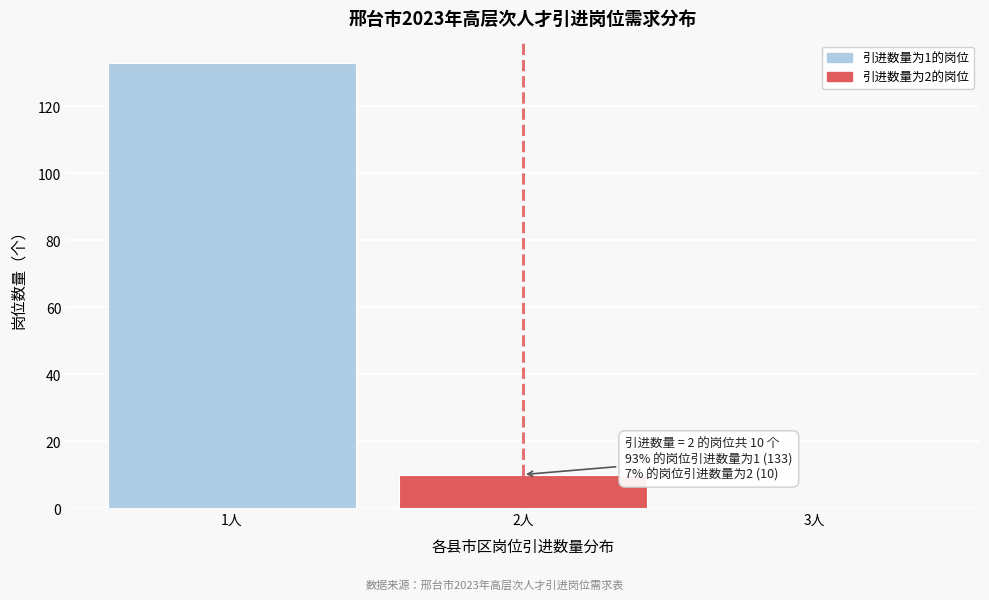

Reading left to right, transcribe all the data shown in this chart.

1人=133	2人=10	3人=0